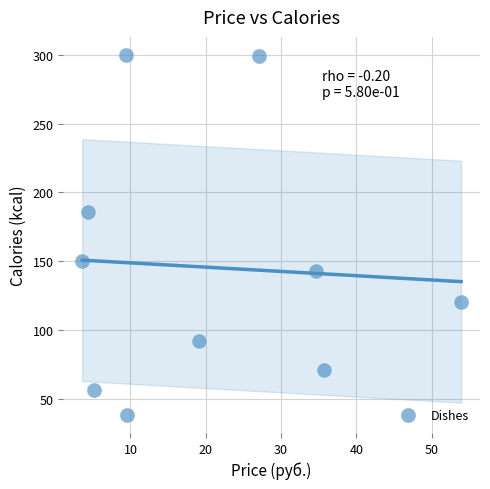

What is the average Y value?

146